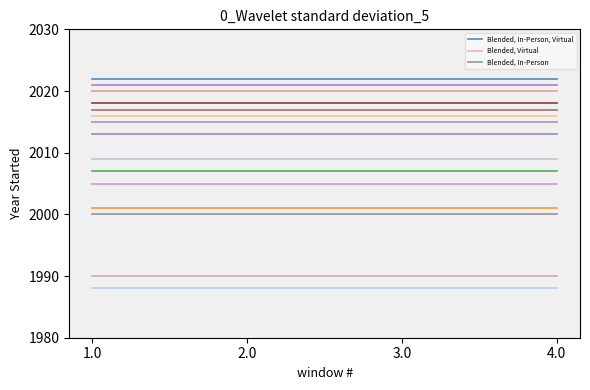

Does the chart have visible grid lines?

No